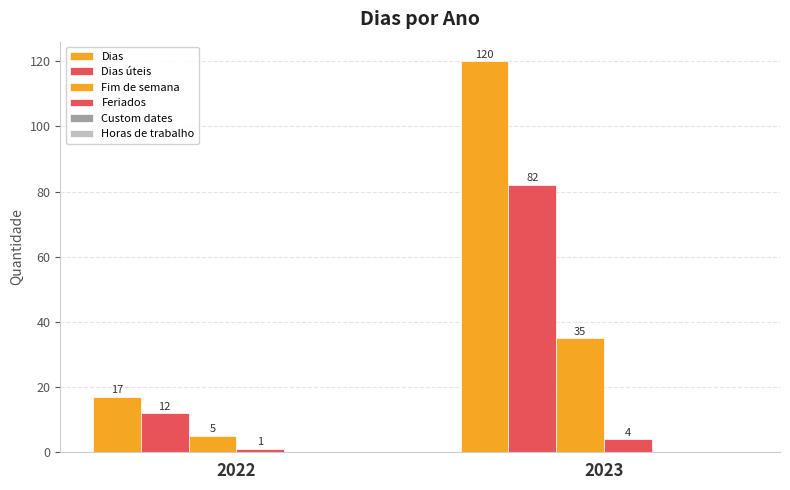

Which series changed the most between 2022 and 2023?

Dias